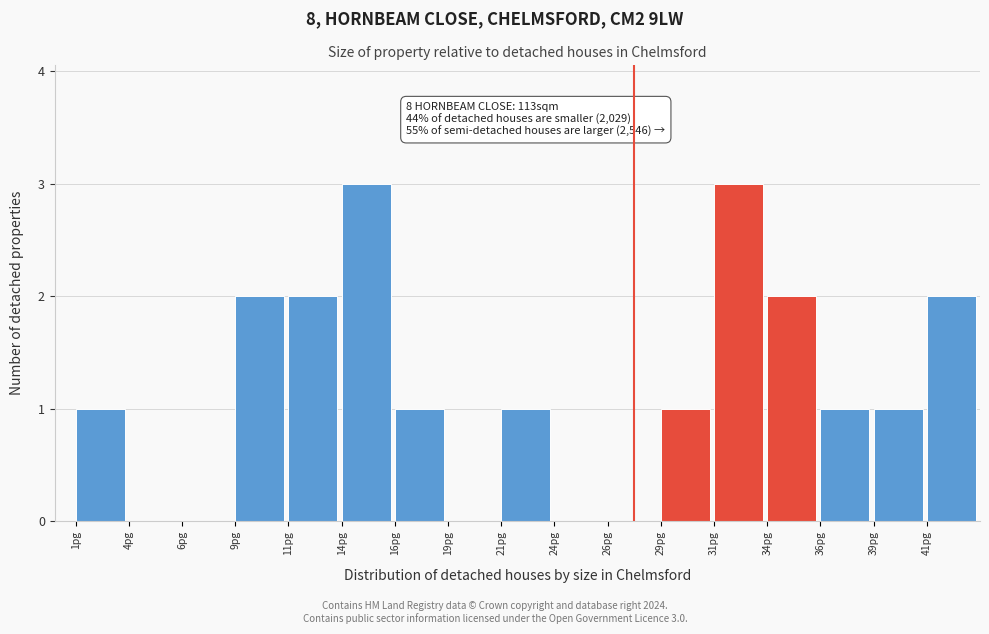

Reading right to left, list all the values displayed in this chart.

41pg=2	39pg=1	36pg=1	34pg=2	31pg=3	29pg=1	26pg=0	24pg=0	21pg=1	19pg=0	16pg=1	14pg=3	11pg=2	9pg=2	6pg=0	4pg=0	1pg=1